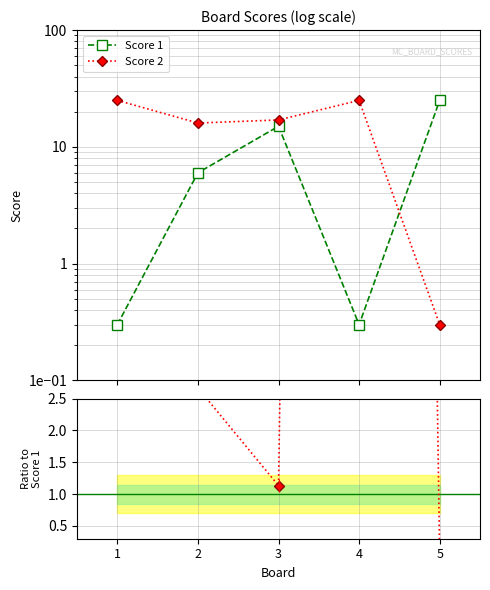

What is the value of the Score 2 point at the 4th from the left?

25.0